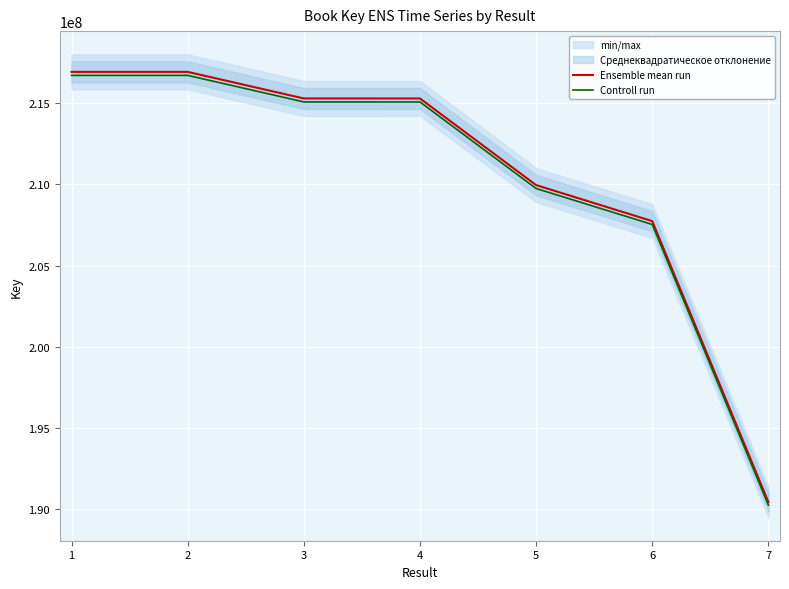

List the series in order of their peak value, lowest first.

Controll run, Ensemble mean run